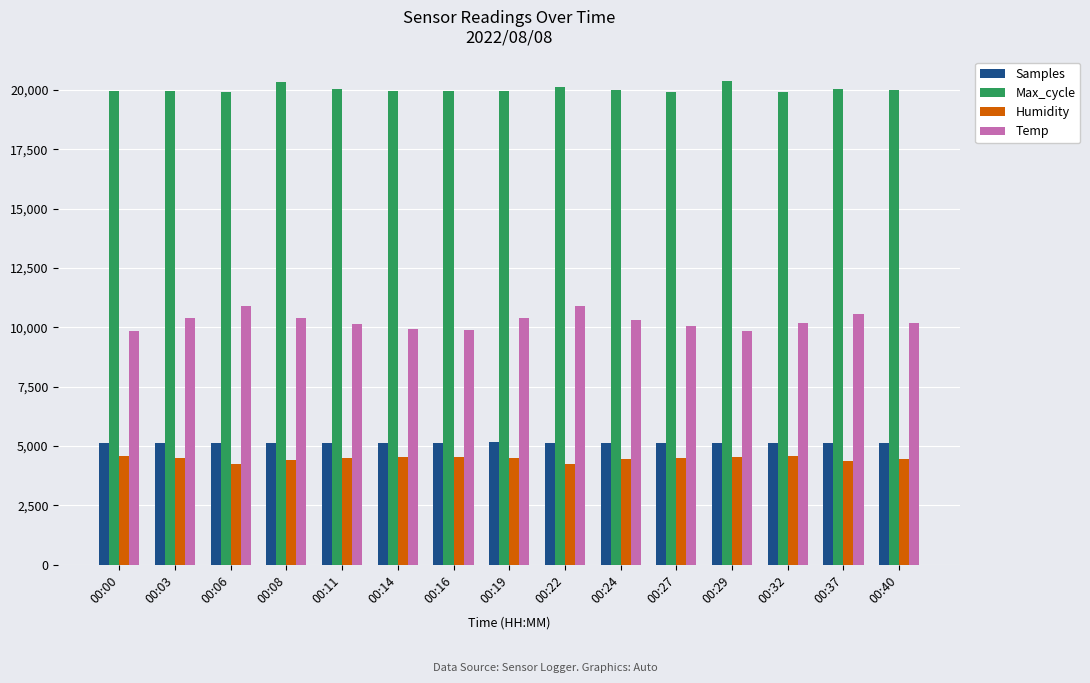

What is the value of the Max_cycle bar at the 6th from the left?

19949.0